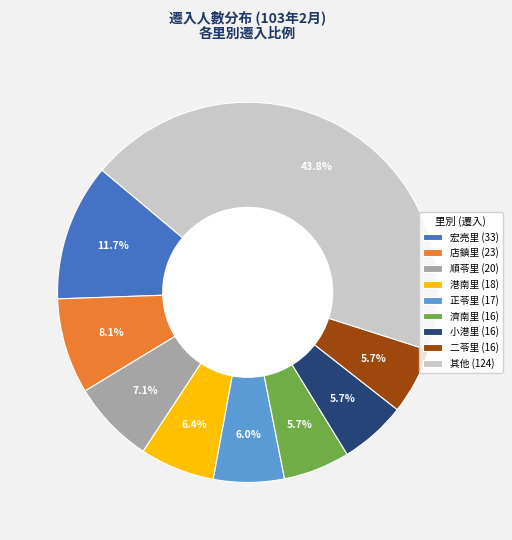

Which category has the biggest portion of the pie?

其他 (124)